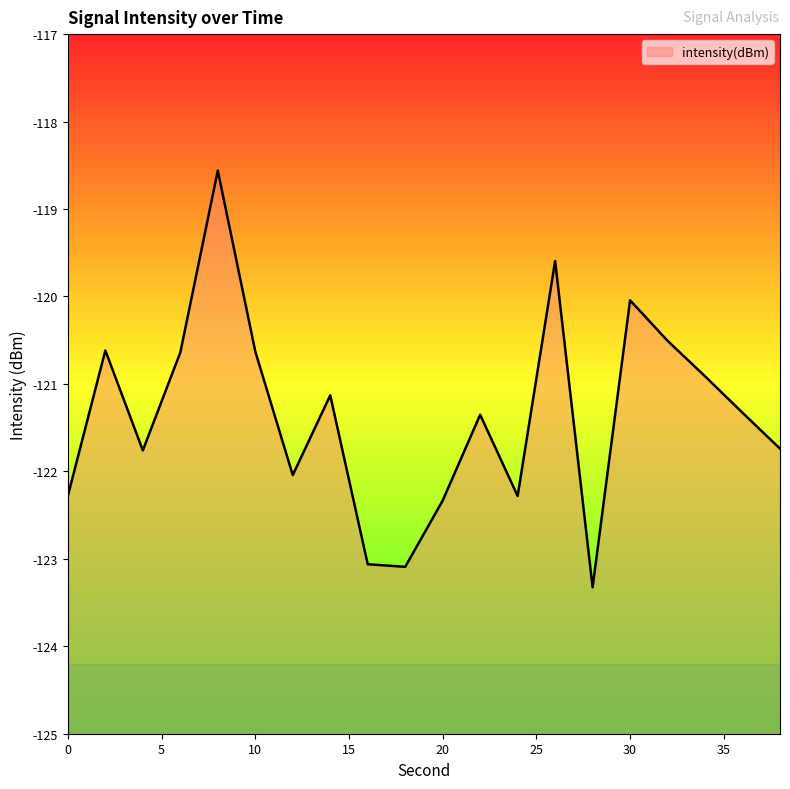

What is the greatest value displayed?

-118.6